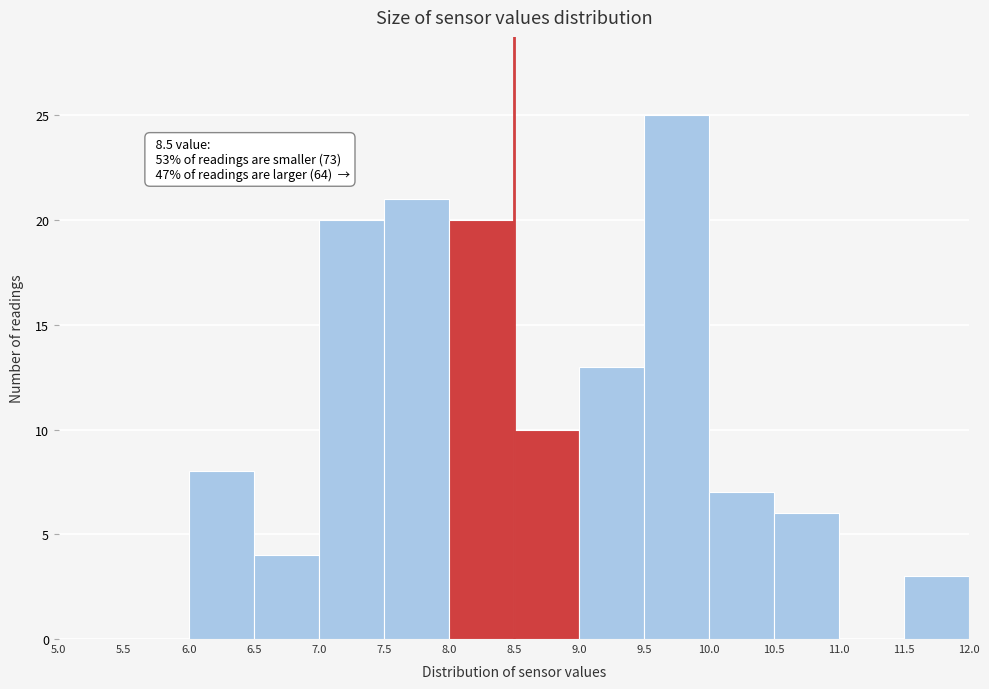

Which range on the x-axis has the tallest bar?

9.5 to 10.0